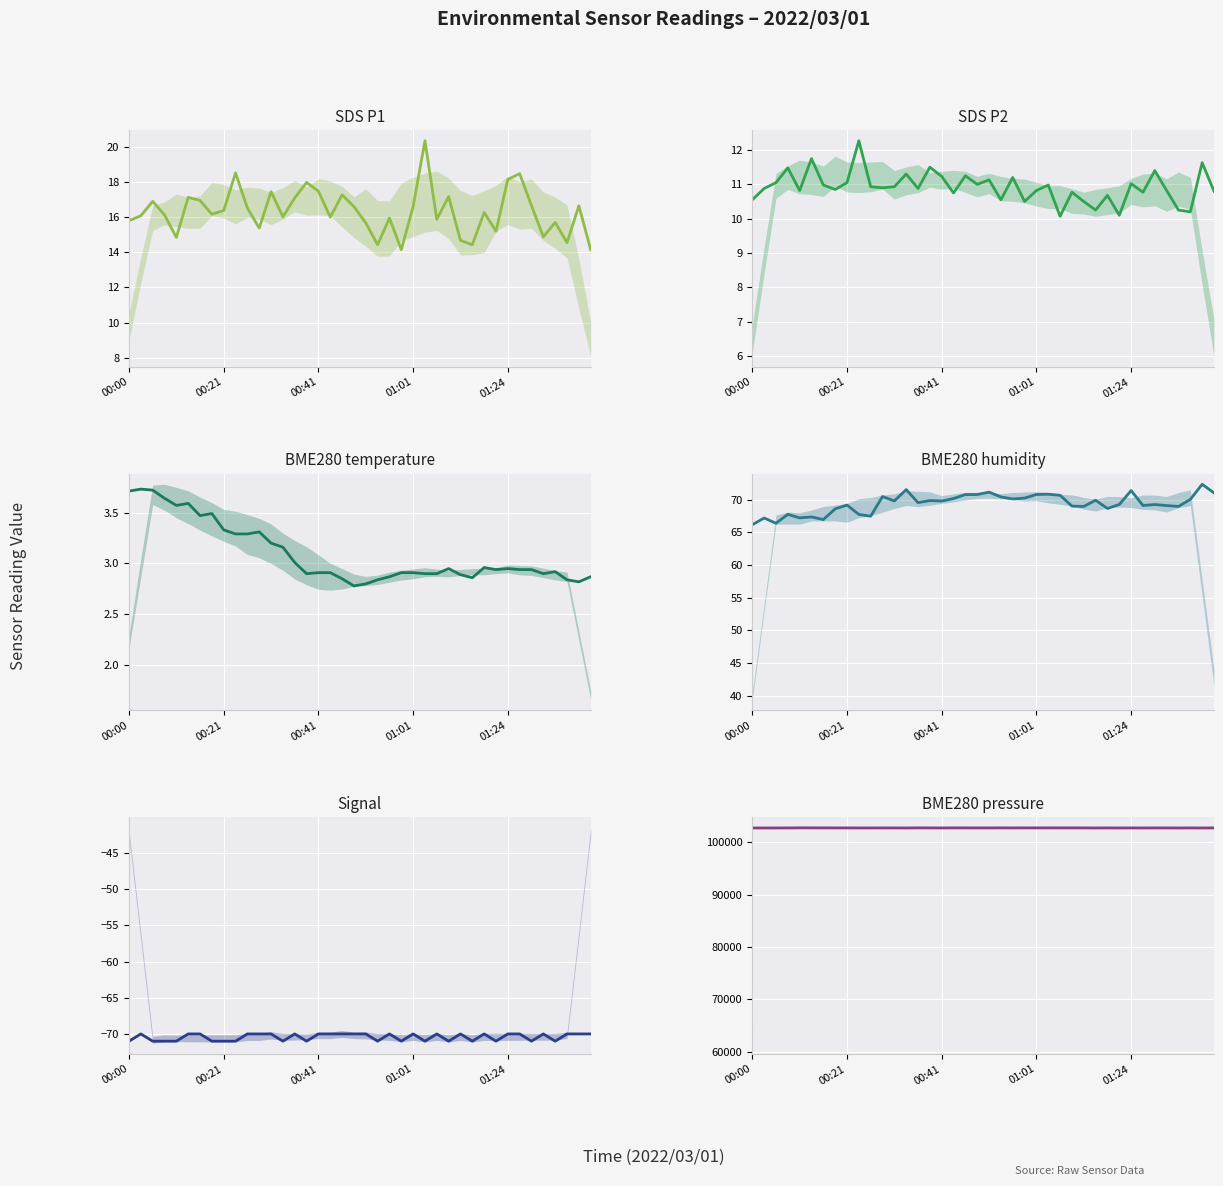

At which category is the sum across all series the highest?

25